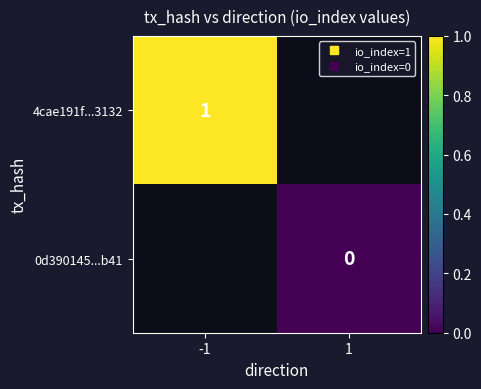

How many categories are shown in the chart?

2